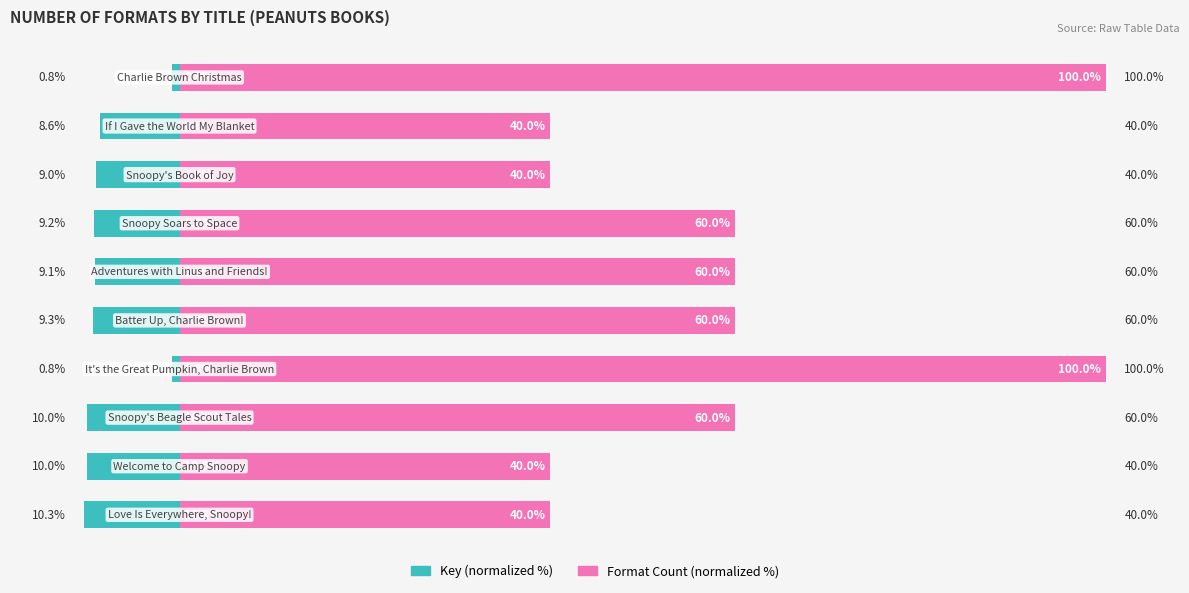

What are all the series names shown in the legend?

Key (normalized %), Format Count (normalized %)